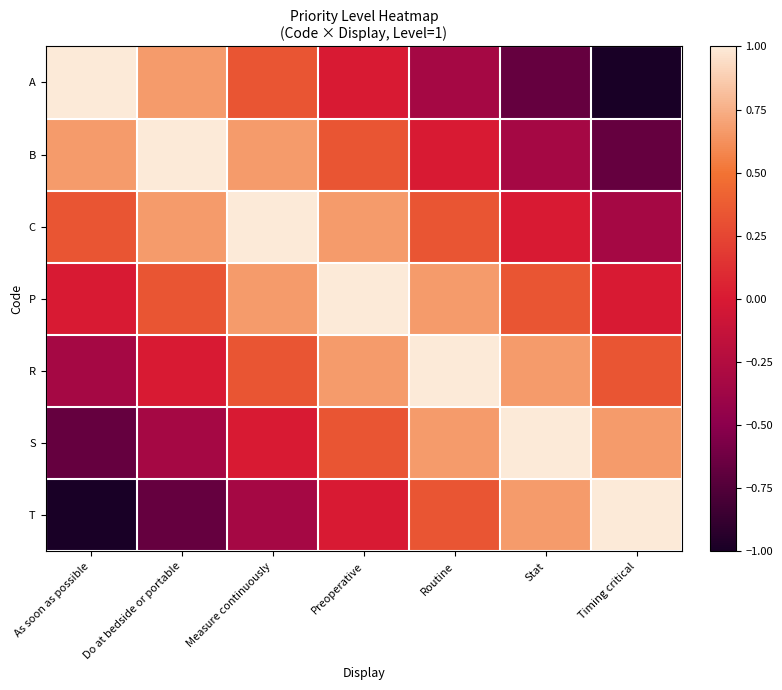

Between Timing critical and Do at bedside or portable, which is larger?

Do at bedside or portable